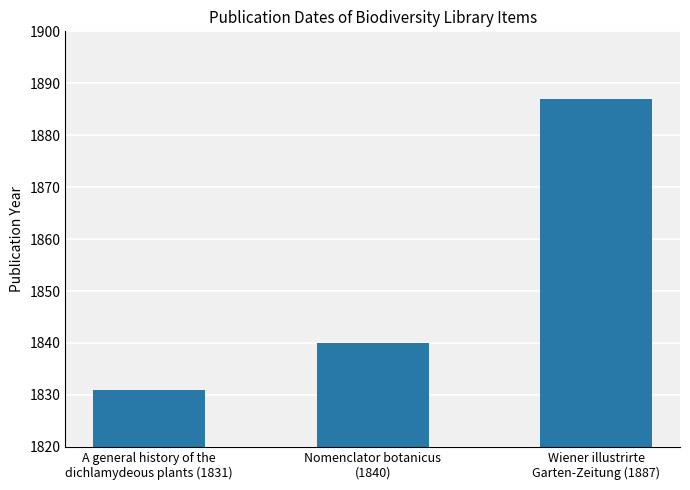

What is the difference between the values at Wiener illustrirte
Garten-Zeitung (1887) and Nomenclator botanicus
(1840)?

47